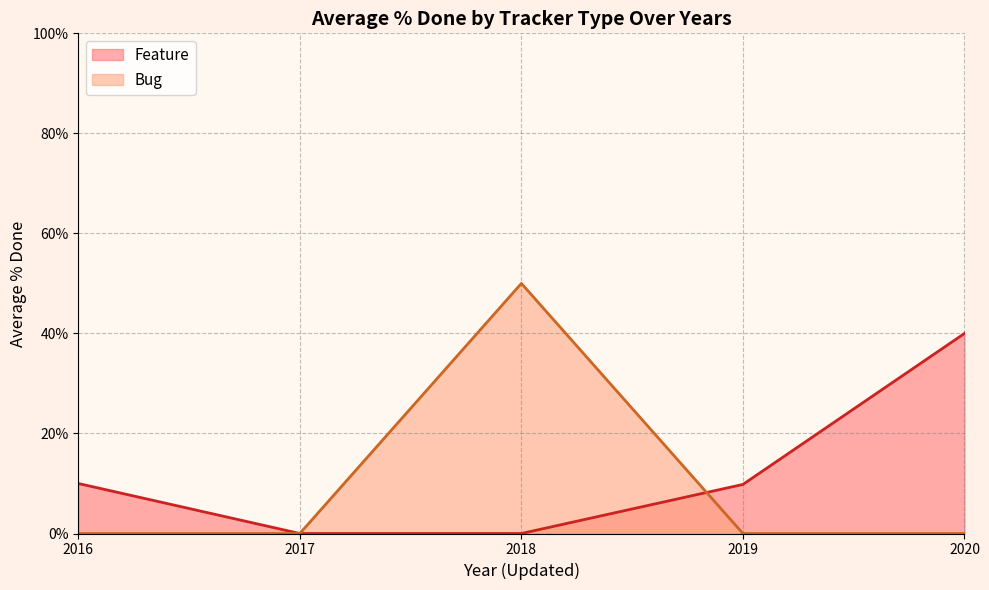

True or false: Bug and Feature intersect in this chart.

True